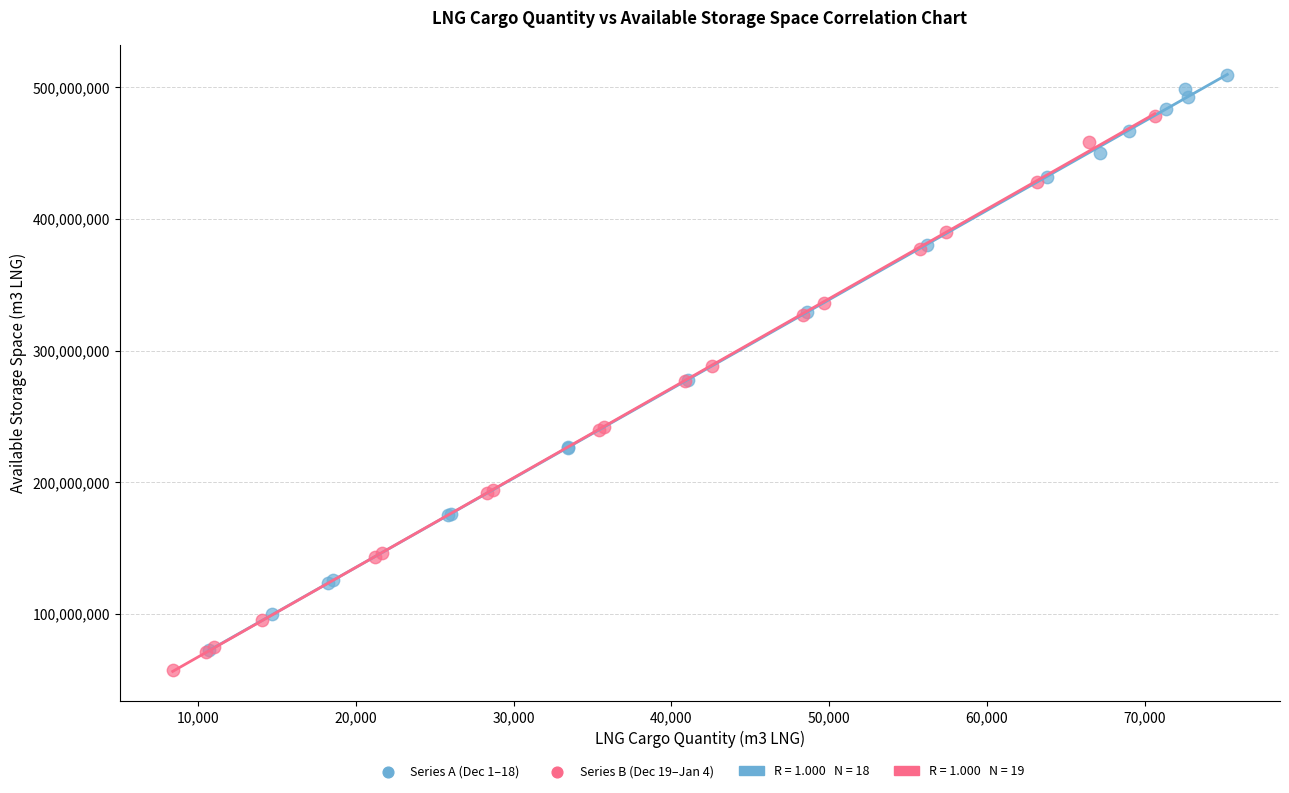

Which series reaches the maximum Y coordinate?

Series A (Dec 1–18)